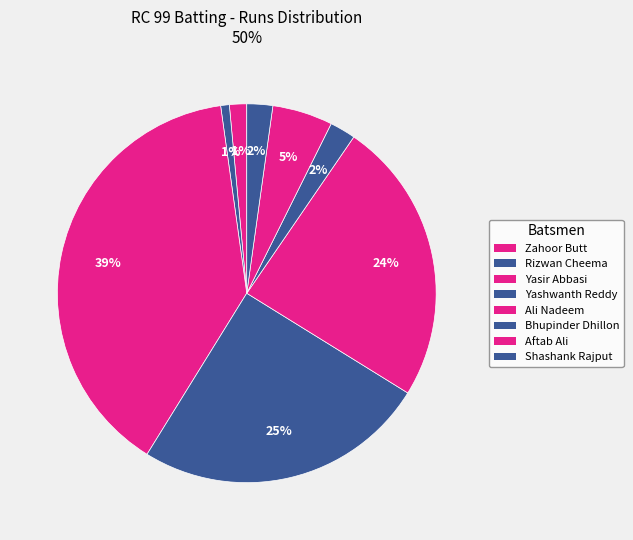

Count the number of slices in the pie.

8